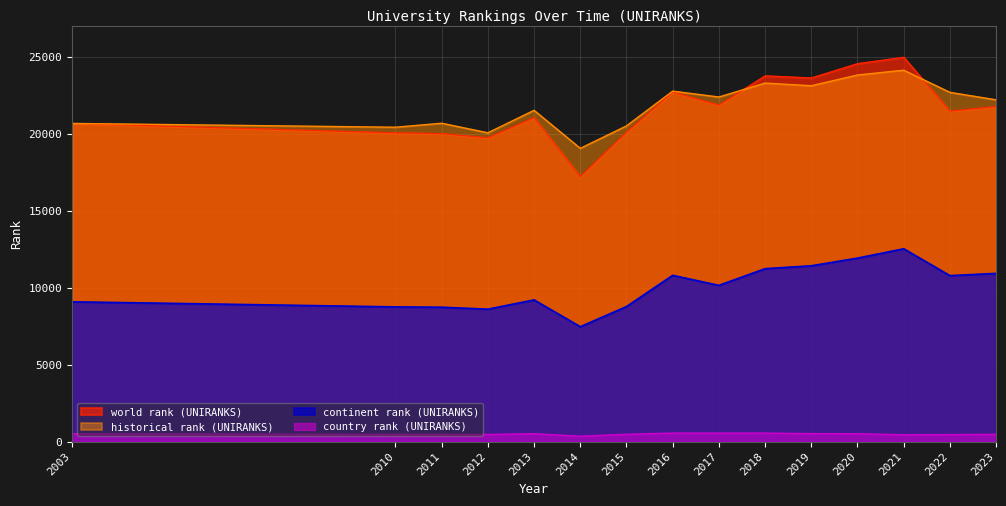

Between 2015 and 2023, which series saw the biggest shift?

continent rank (UNIRANKS)